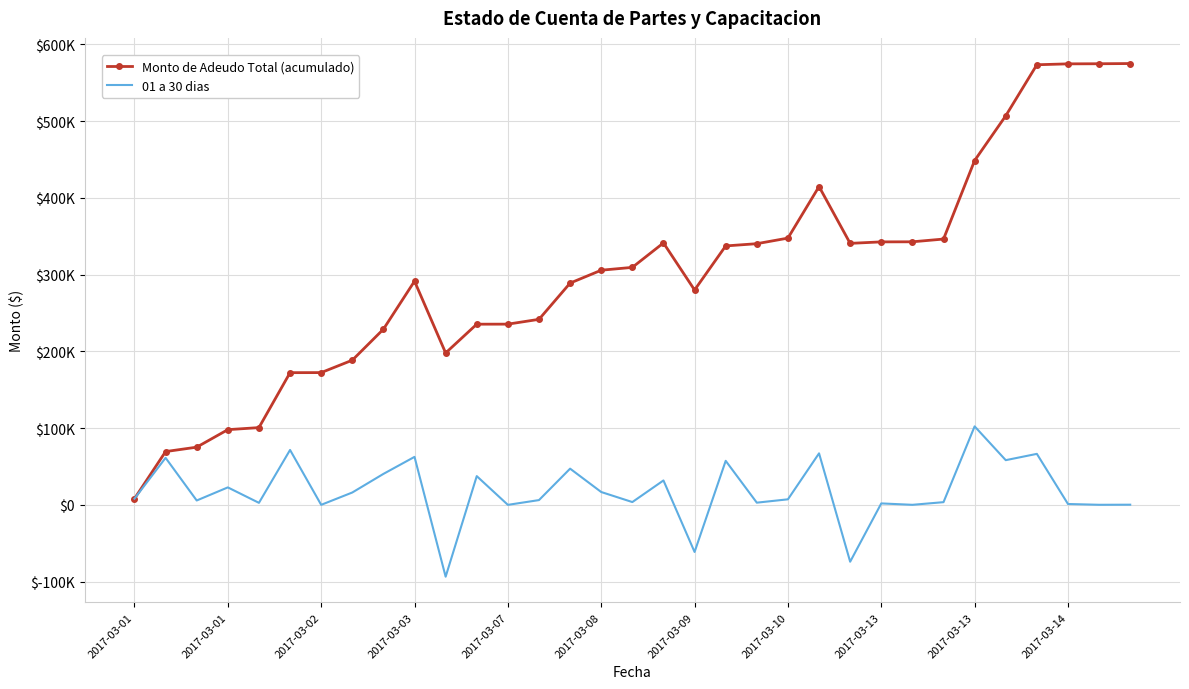

What are all the series names shown in the legend?

Monto de Adeudo Total (acumulado), 01 a 30 dias